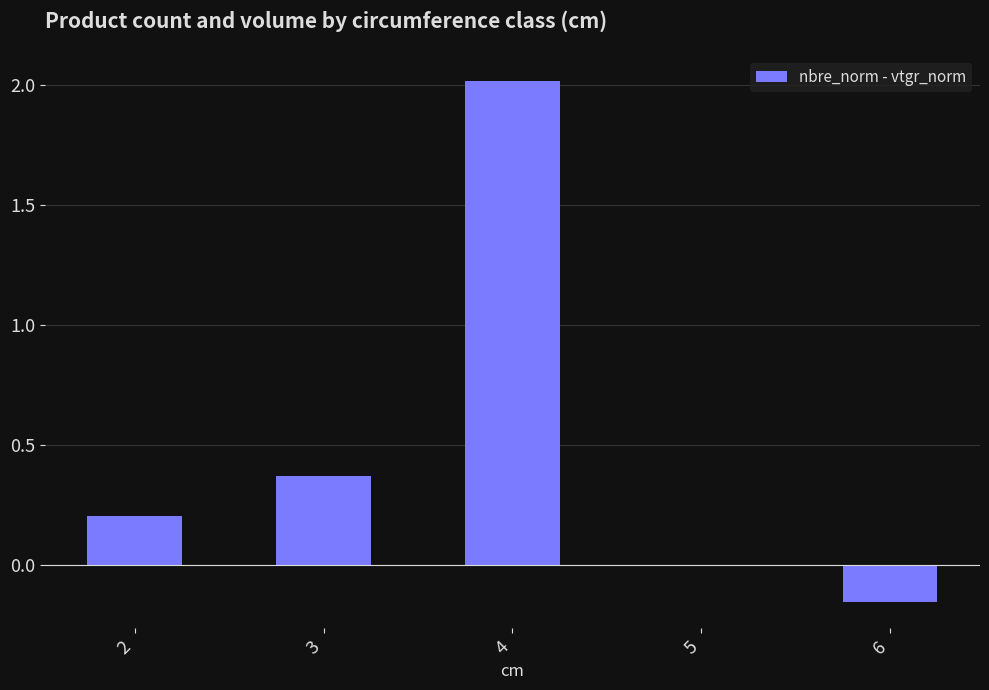

What is the maximum value shown in the chart?

2.0